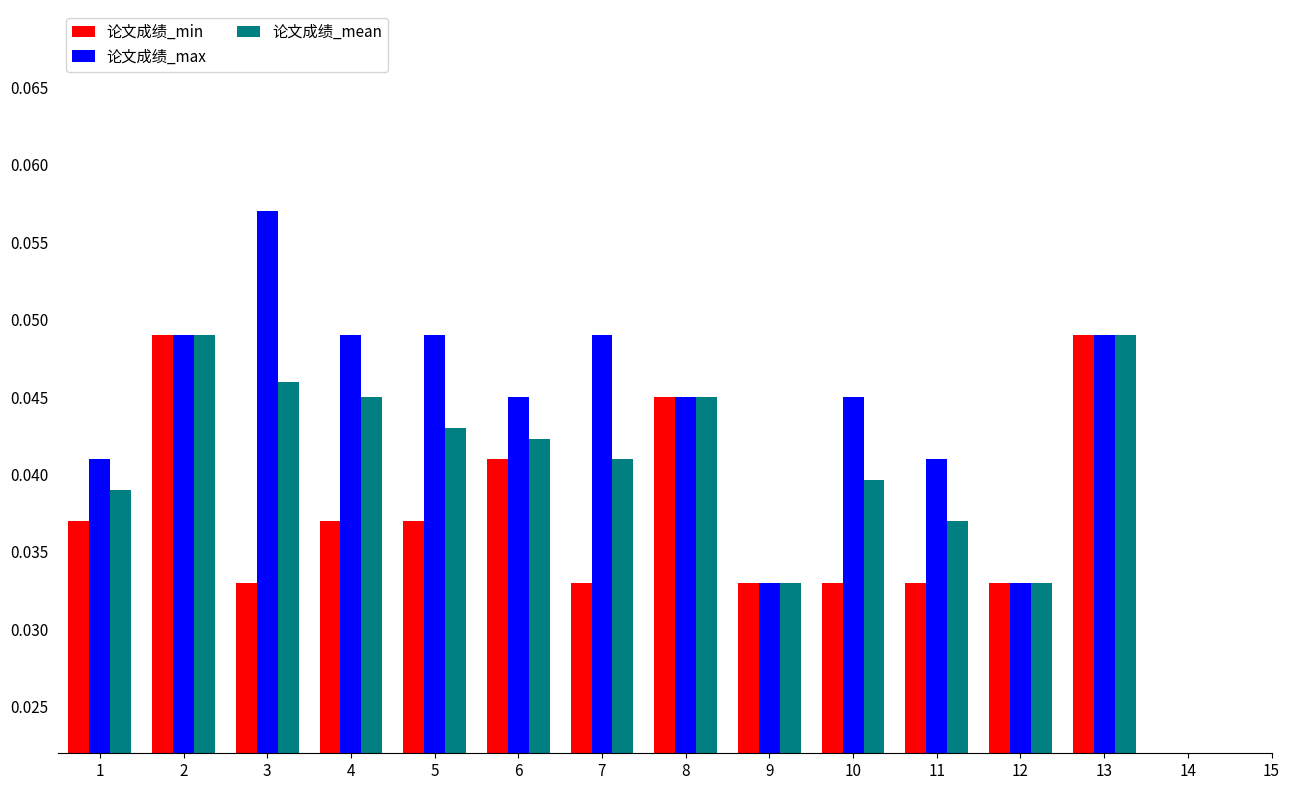

List the series in order of their overall mean, highest first.

论文成绩_max, 论文成绩_mean, 论文成绩_min